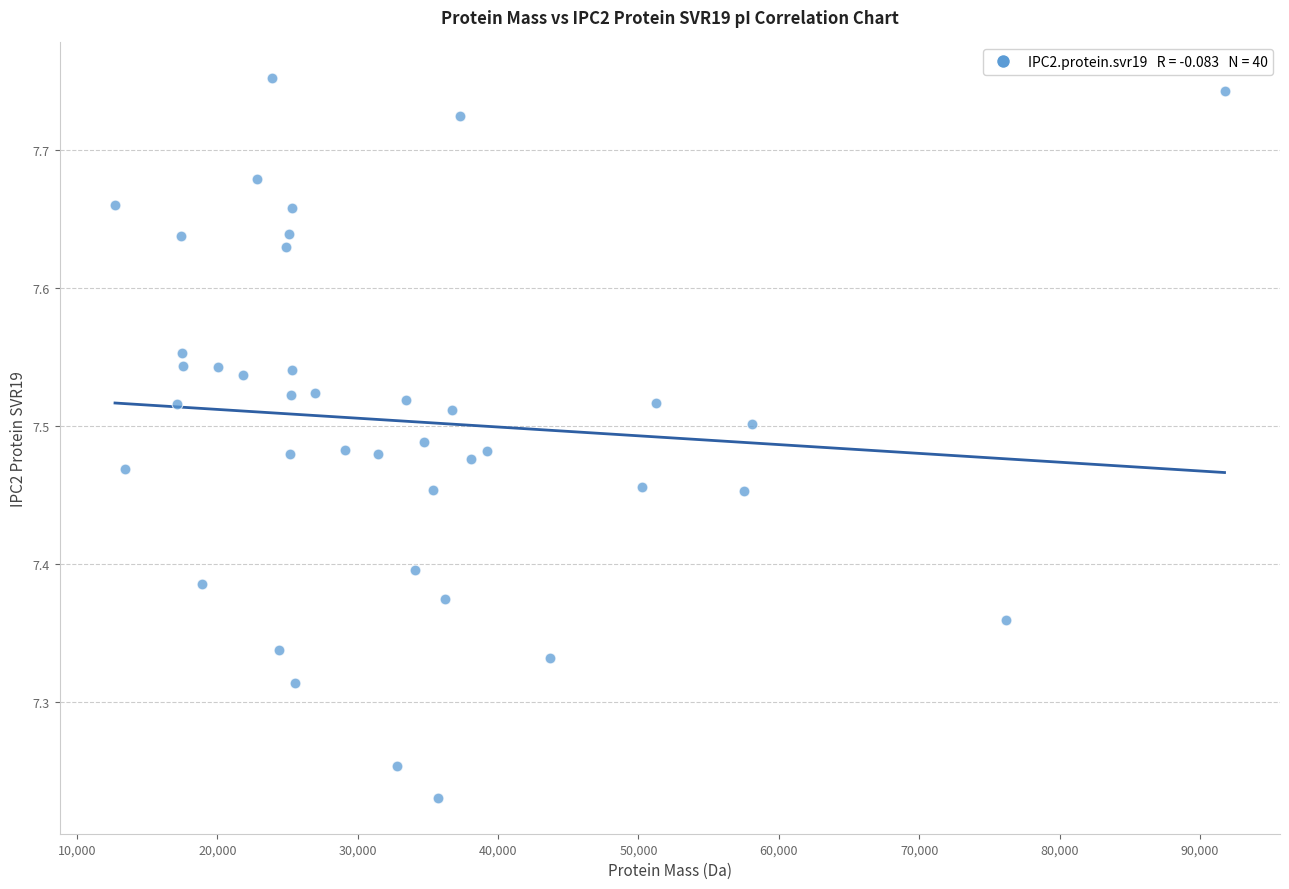

What is the range of Y values (max minus min)?

0.5